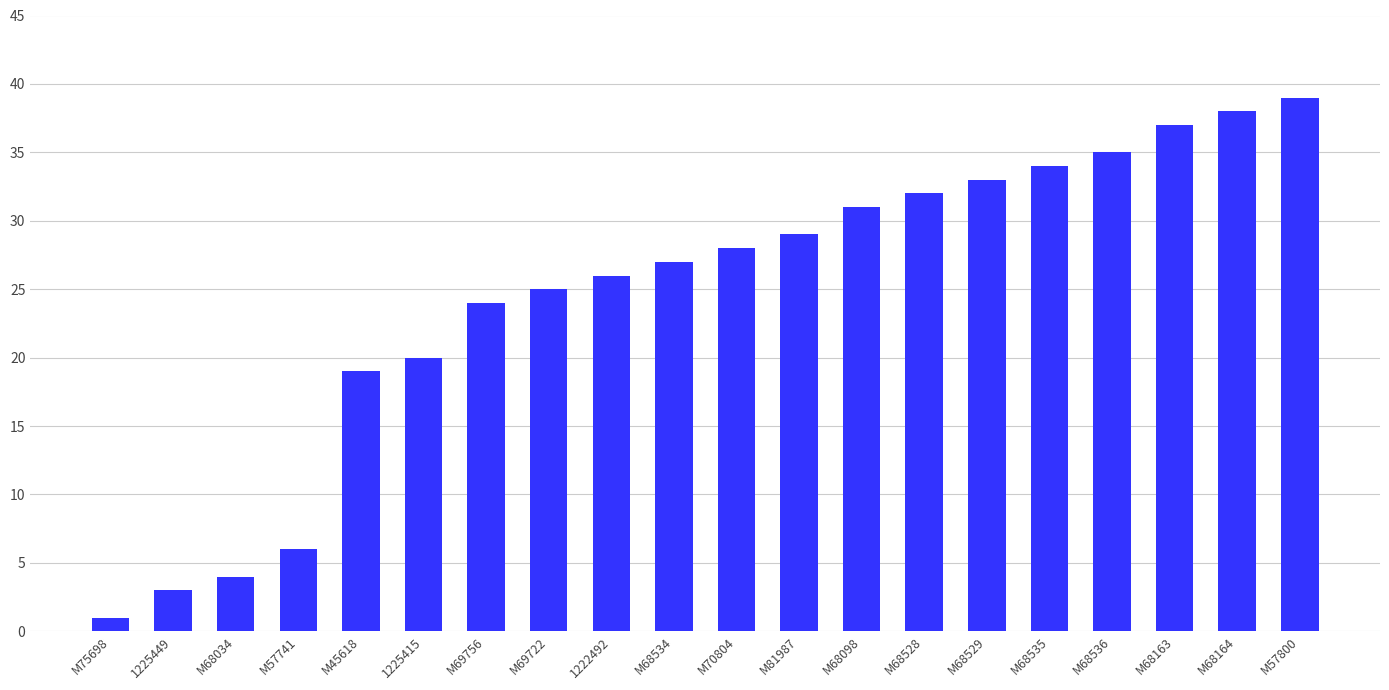

Which label corresponds to the largest value in the chart?

M57800